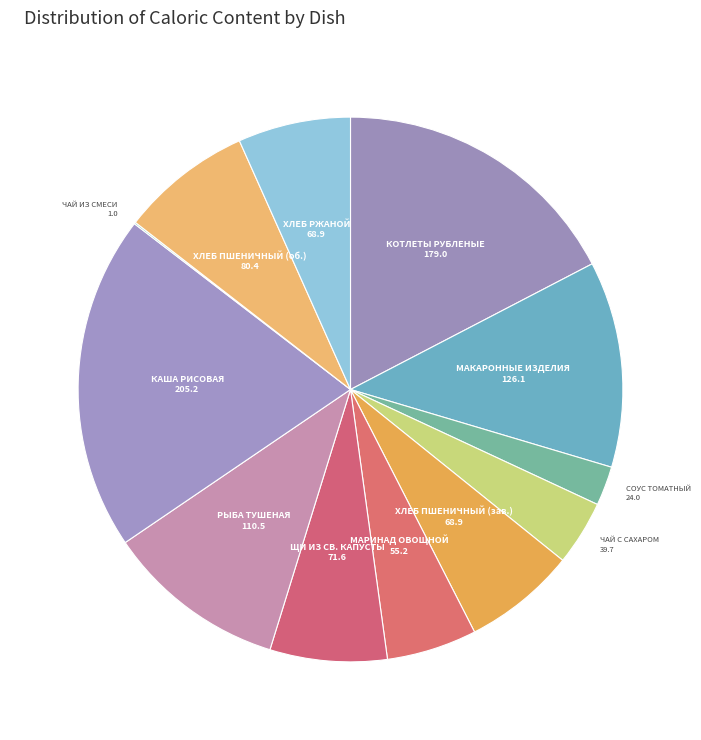

Is the sum of КОТЛЕТЫ РУБЛЕНЫЕ and ЩИ ИЗ СВ. КАПУСТЫ greater than half?

No